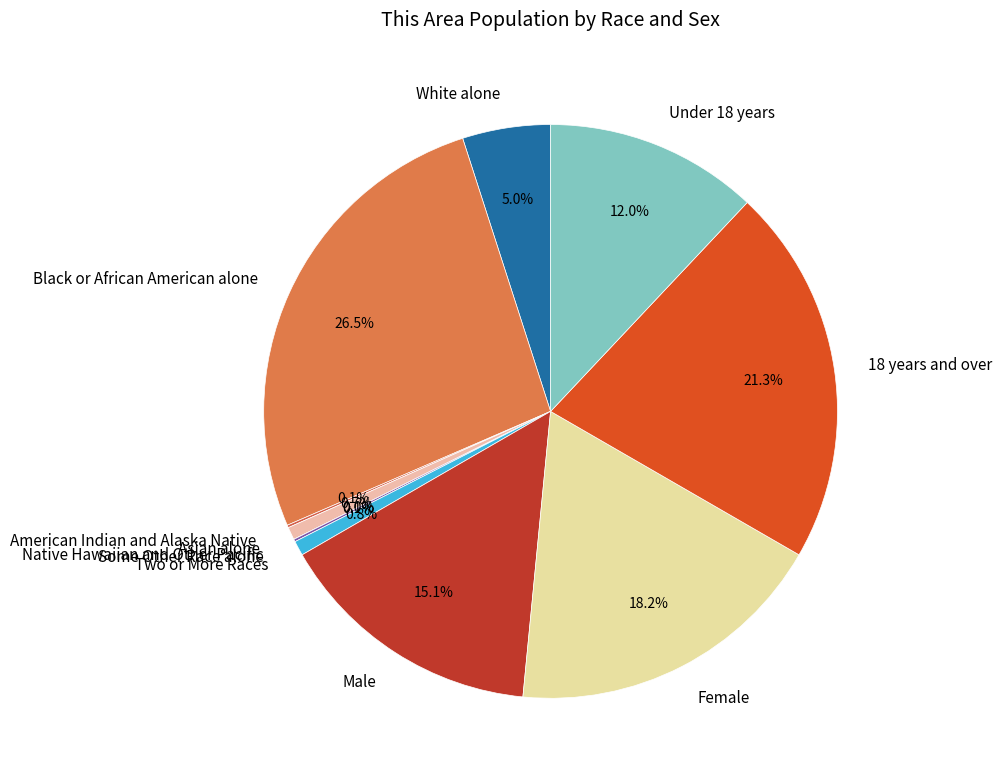

The American Indian and Alaska Native slice represents 10% of the pie. True or false?

False